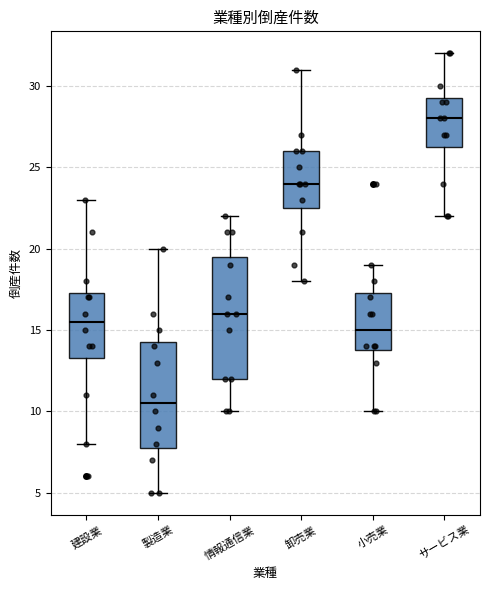

Reading left to right, transcribe this box plot: for each box, give where its median line is, the range the box spans, and where its two whiskers end, as read against the y-axis. The values are not printed on the chart, so give them approximately, as read against the axis.

建設業: median 15.5, box 13.5 to 17.5, whiskers 8.0 to 23.0
製造業: median 10.5, box 8.0 to 14.5, whiskers 5.0 to 20.0
情報通信業: median 16.0, box 12.0 to 19.5, whiskers 10.0 to 22.0
卸売業: median 24.0, box 22.5 to 26.0, whiskers 18.0 to 31.0
小売業: median 15.0, box 14.0 to 17.5, whiskers 10.0 to 19.0
サービス業: median 28.0, box 26.5 to 29.5, whiskers 22.0 to 32.0